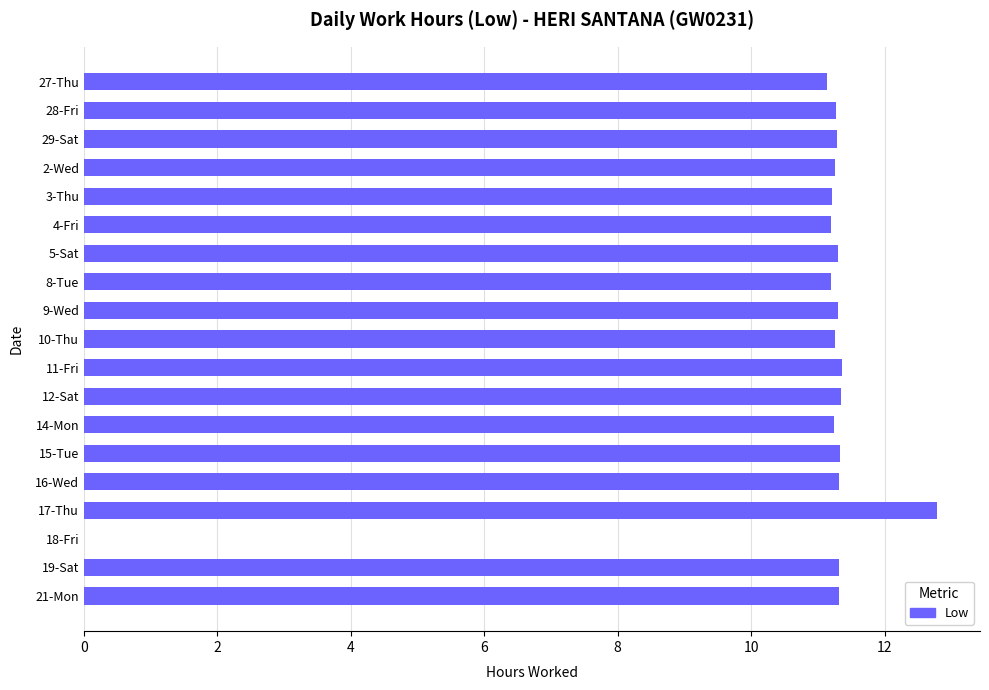

Is it true that the value at 3-Thu is 3.3?

False